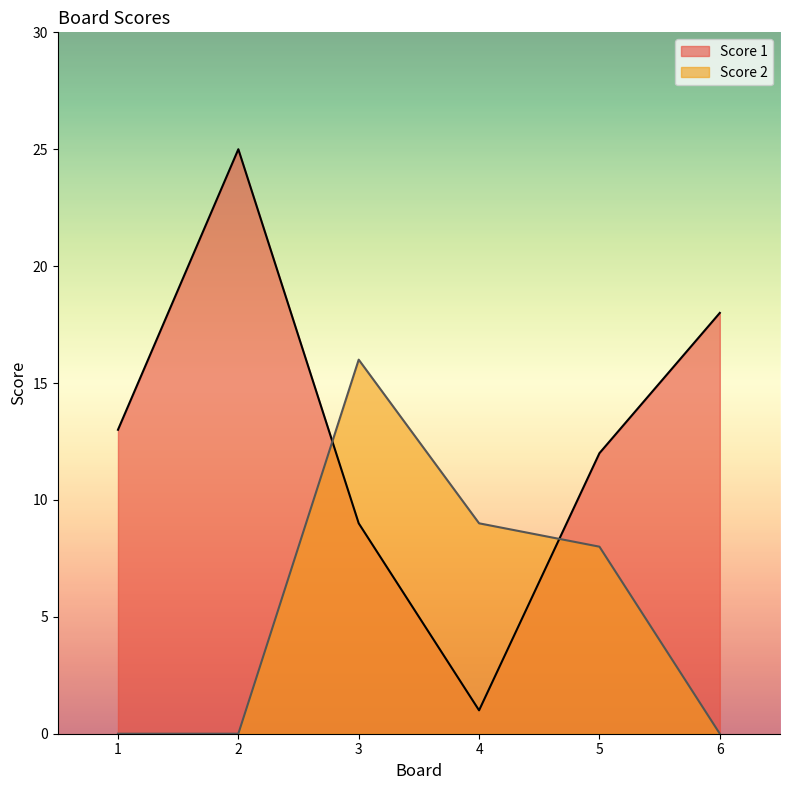

In Score 1, how many points are lower than both neighbors (excluding endpoints)?

1